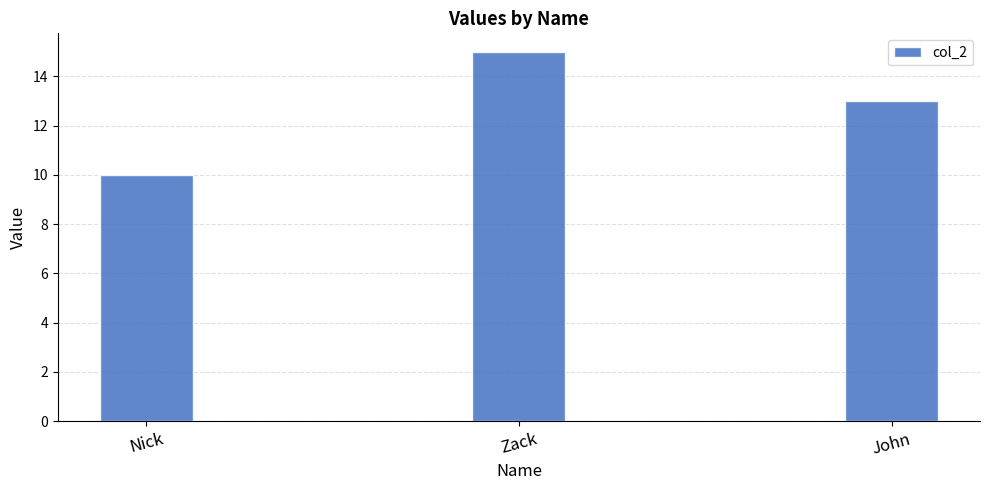

Count the values in the range 10 to 15.

3